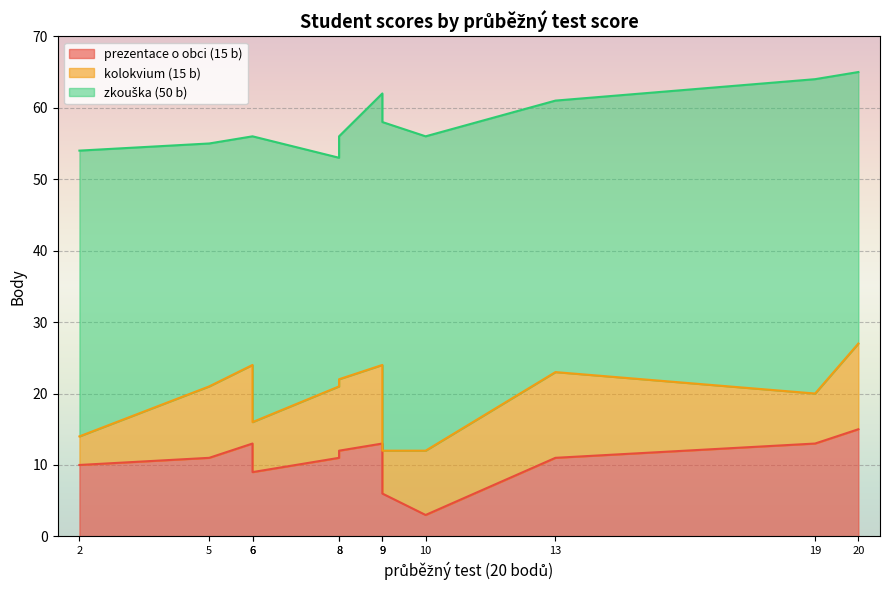

Count the zkouška (50 b) values in the range 34 to 44.

9